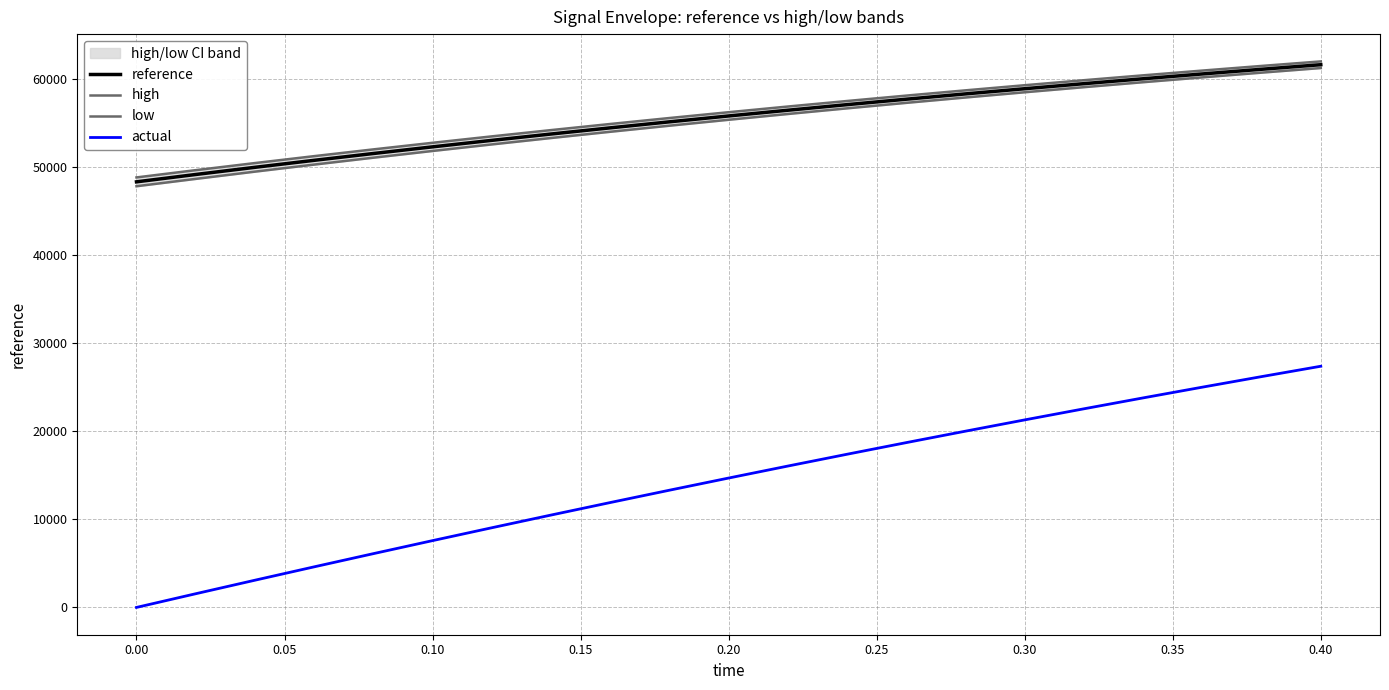

What is the highest value of the low series?

61273.5